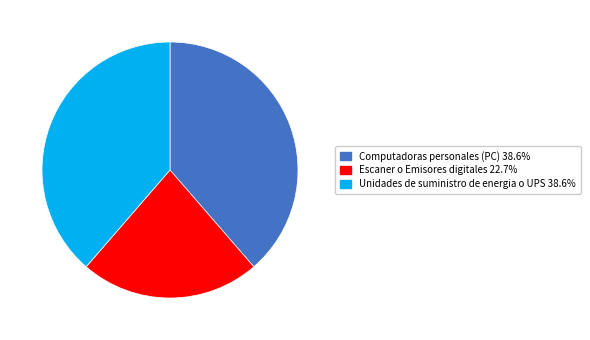

Is there a majority slice in this chart?

No